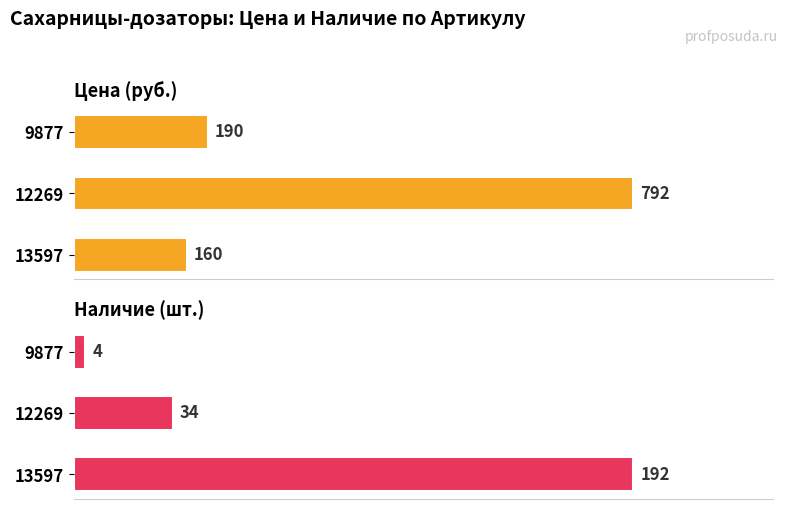

How many Наличие values are between 4 and 192?

3